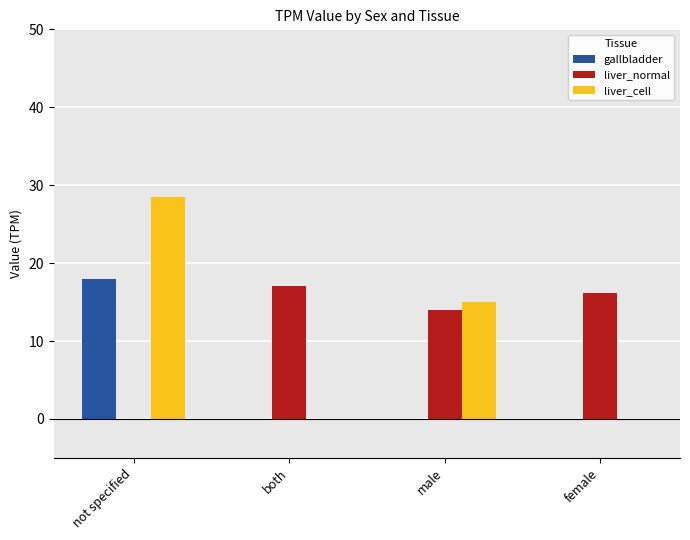

What is the greatest value displayed?

28.5